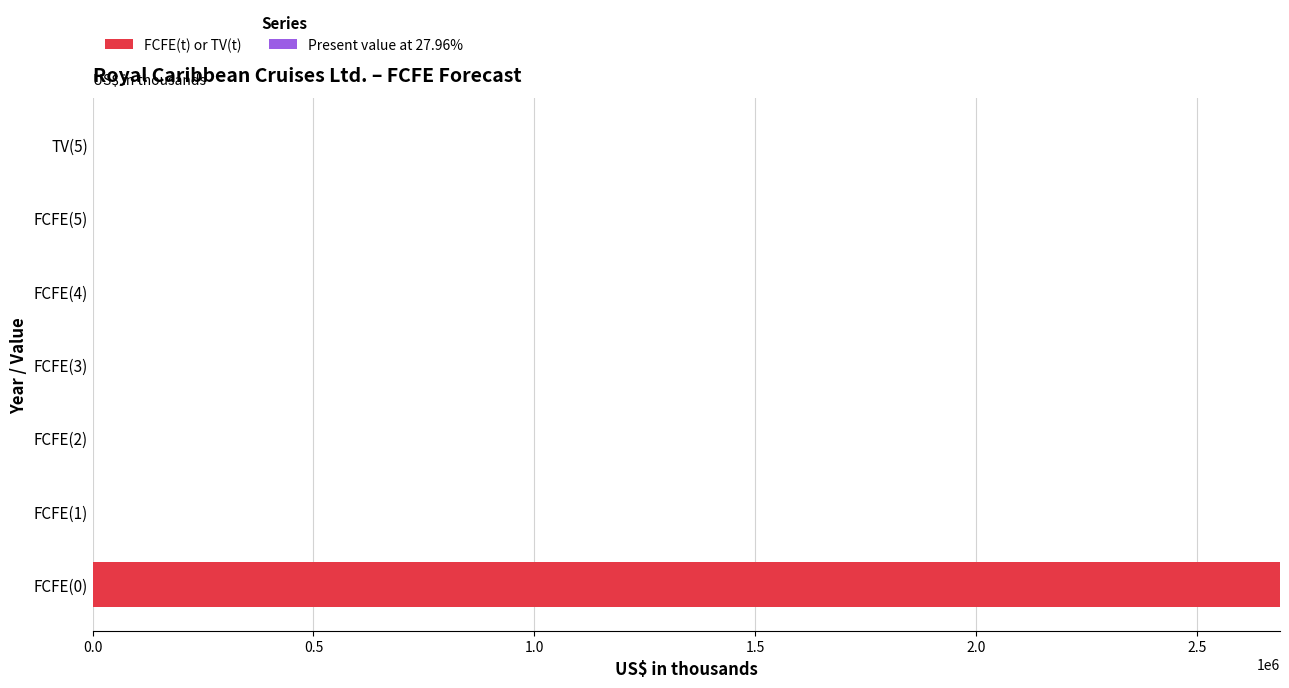

Reading top to bottom, transcribe all the data shown in this chart.

TV(5)=0	FCFE(5)=0	FCFE(4)=0	FCFE(3)=0	FCFE(2)=0	FCFE(1)=0	FCFE(0)=2688360